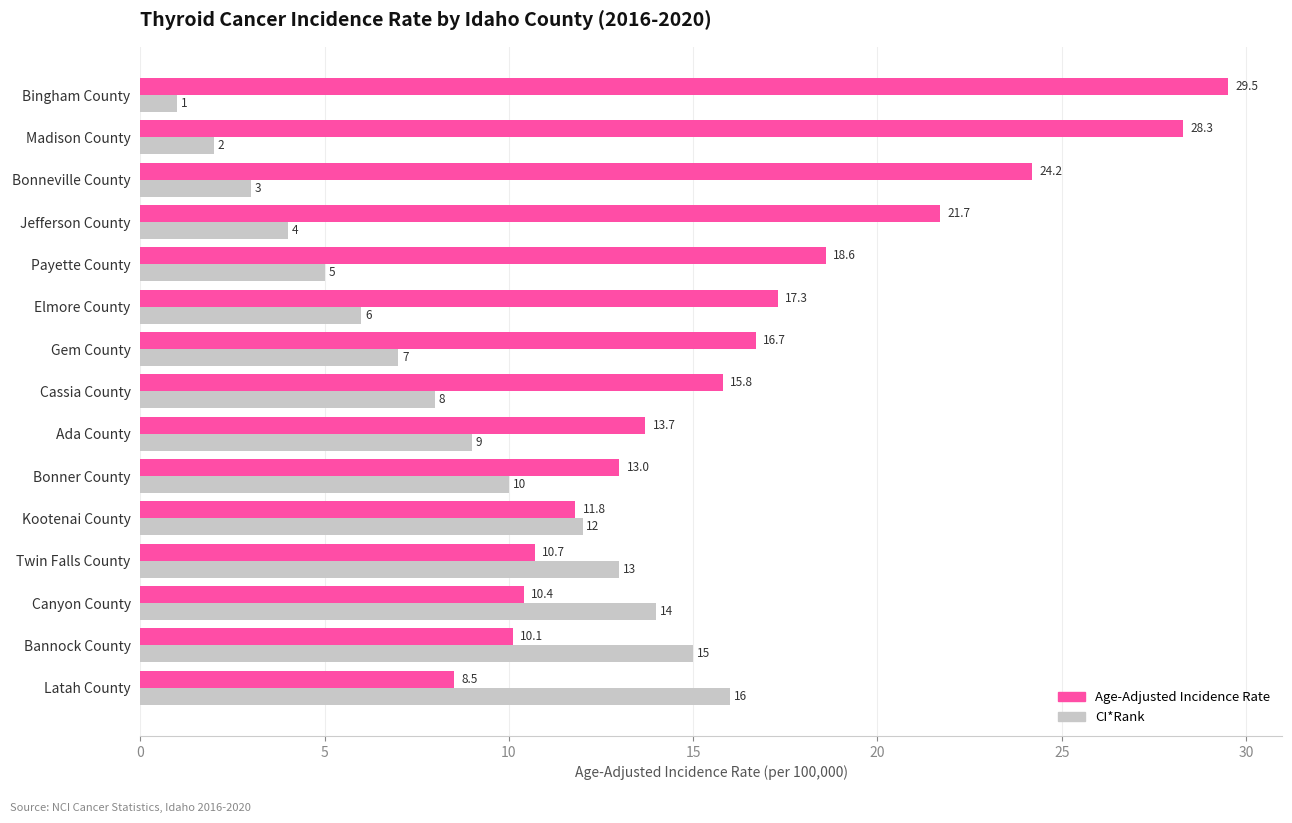

Rank the categories by Age-Adjusted Incidence Rate value from highest to lowest.

Bingham County, Madison County, Bonneville County, Jefferson County, Payette County, Elmore County, Gem County, Cassia County, Ada County, Bonner County, Kootenai County, Twin Falls County, Canyon County, Bannock County, Latah County